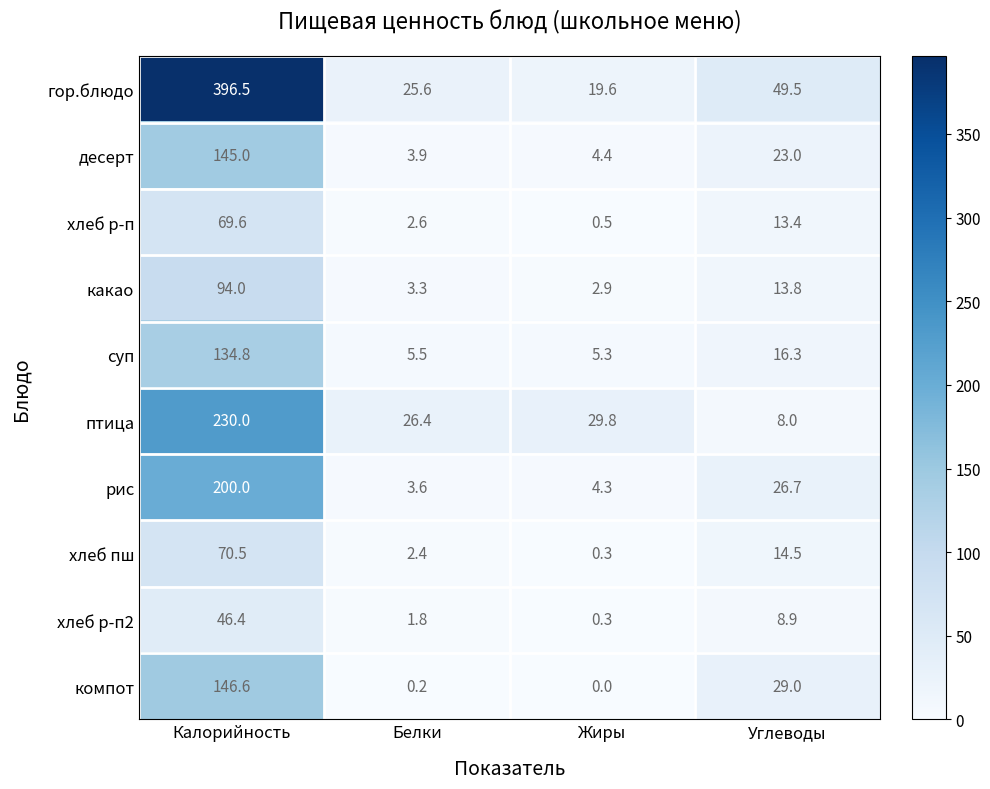

Rank the series at Углеводы from lowest to highest value.

птица, хлеб р-п2, хлеб р-п, какао, хлеб пш, суп, десерт, рис, компот, гор.блюдо